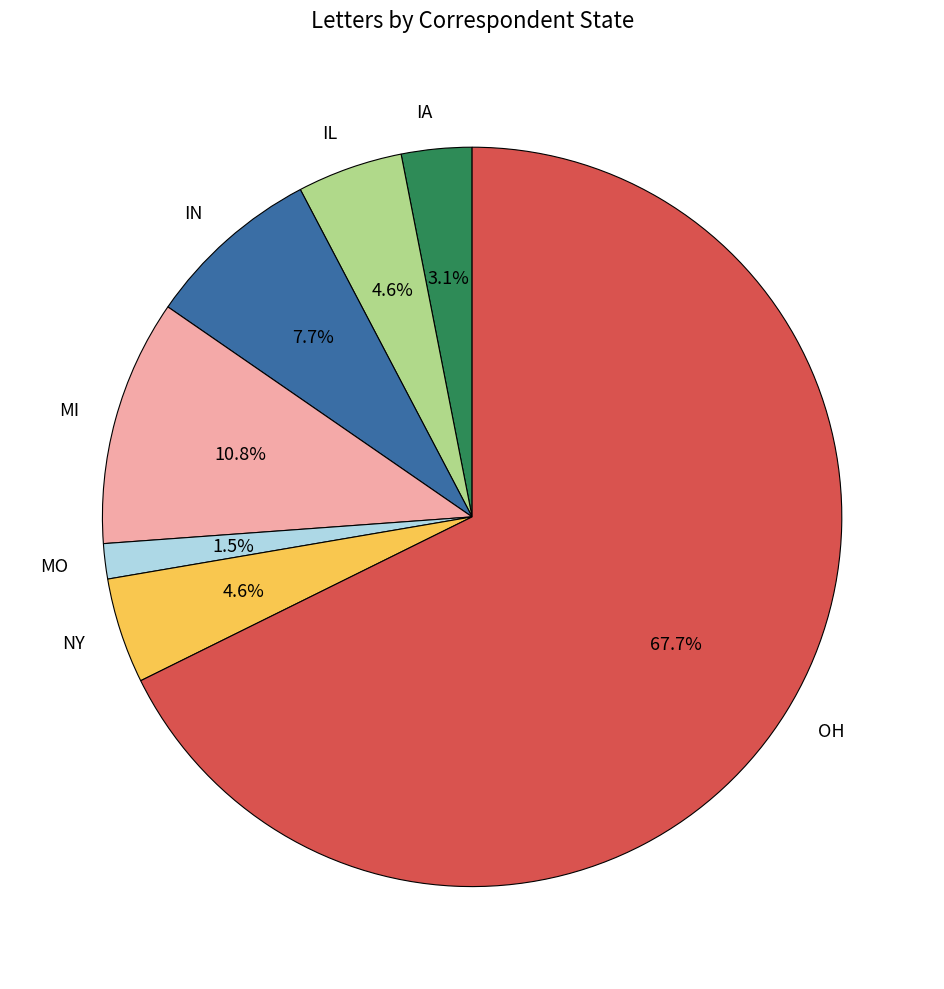

Approximately how many times larger is the value at MI compared to NY?

2.3